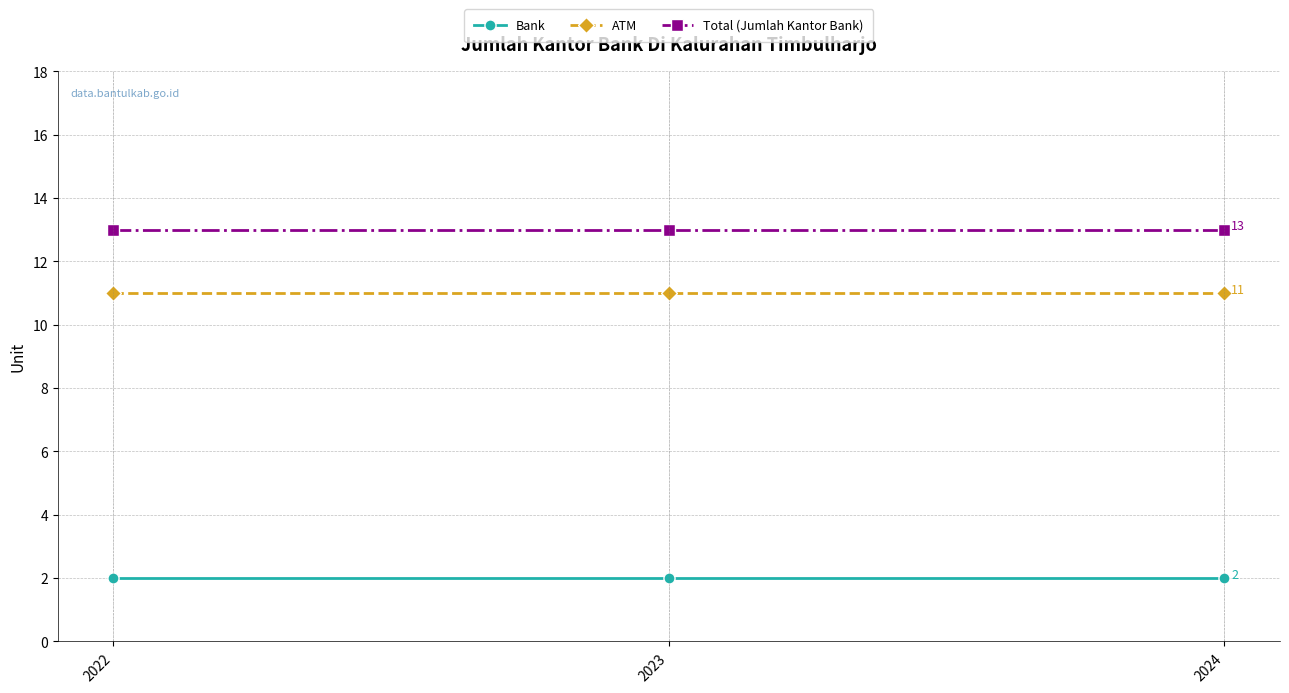

Which series has the largest total across all categories?

Total (Jumlah Kantor Bank)